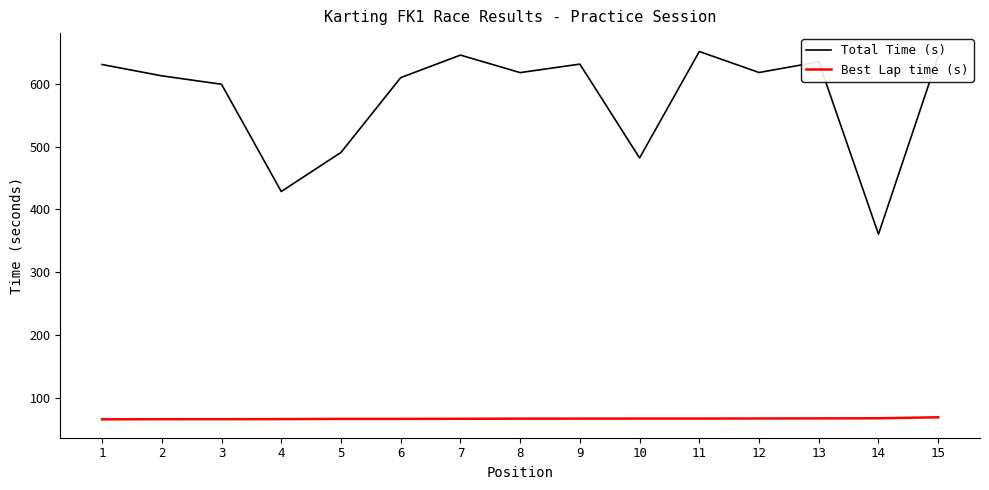

What is the difference between the maximum and minimum values in the Best Lap time (s) series?

3.3